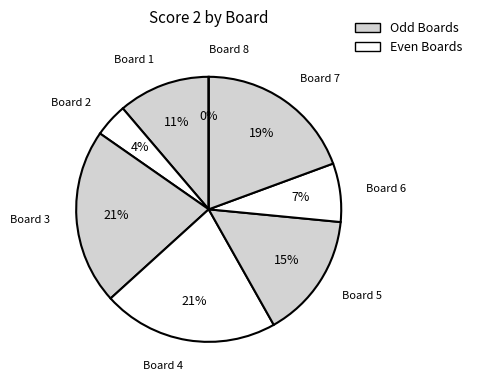

Rank the categories by value from highest to lowest.

Board 3, Board 4, Board 7, Board 5, Board 1, Board 6, Board 2, Board 8